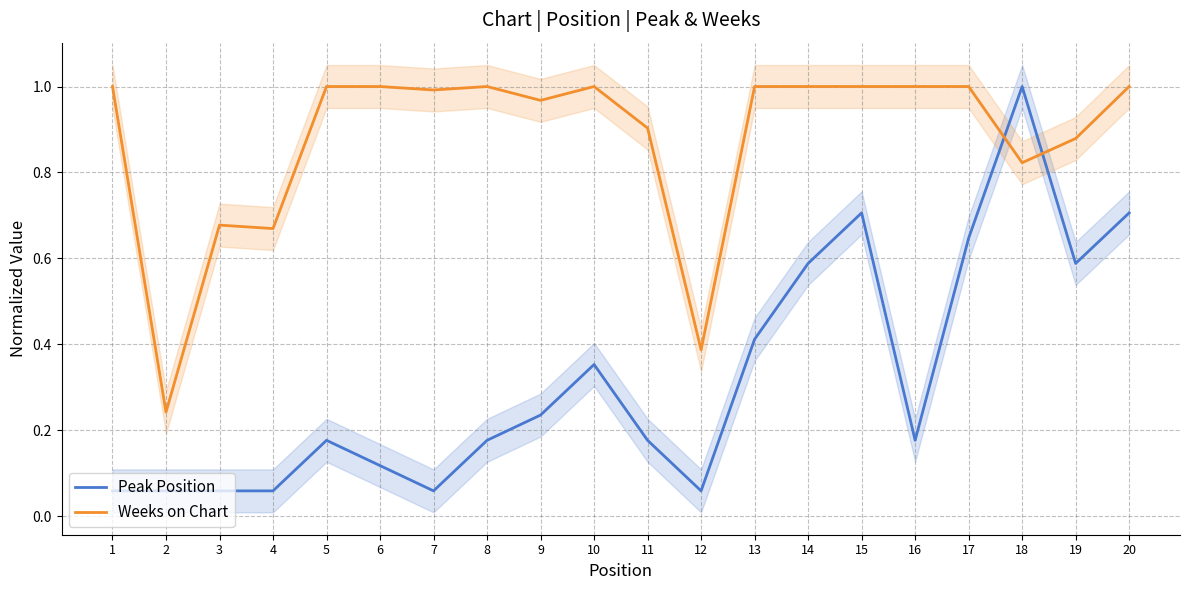

True or false: Weeks on Chart has more than 1 points higher than both neighbors.

True